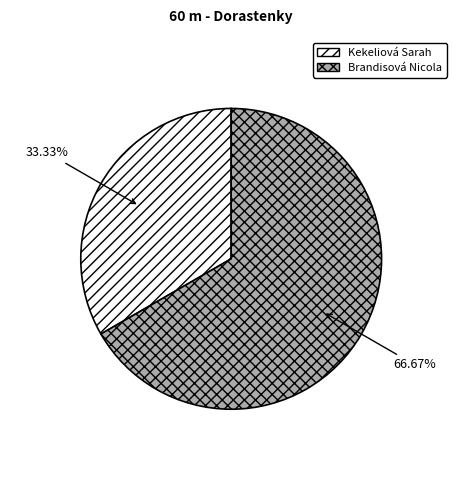

Which category has the smallest portion of the pie?

Kekeliová Sarah